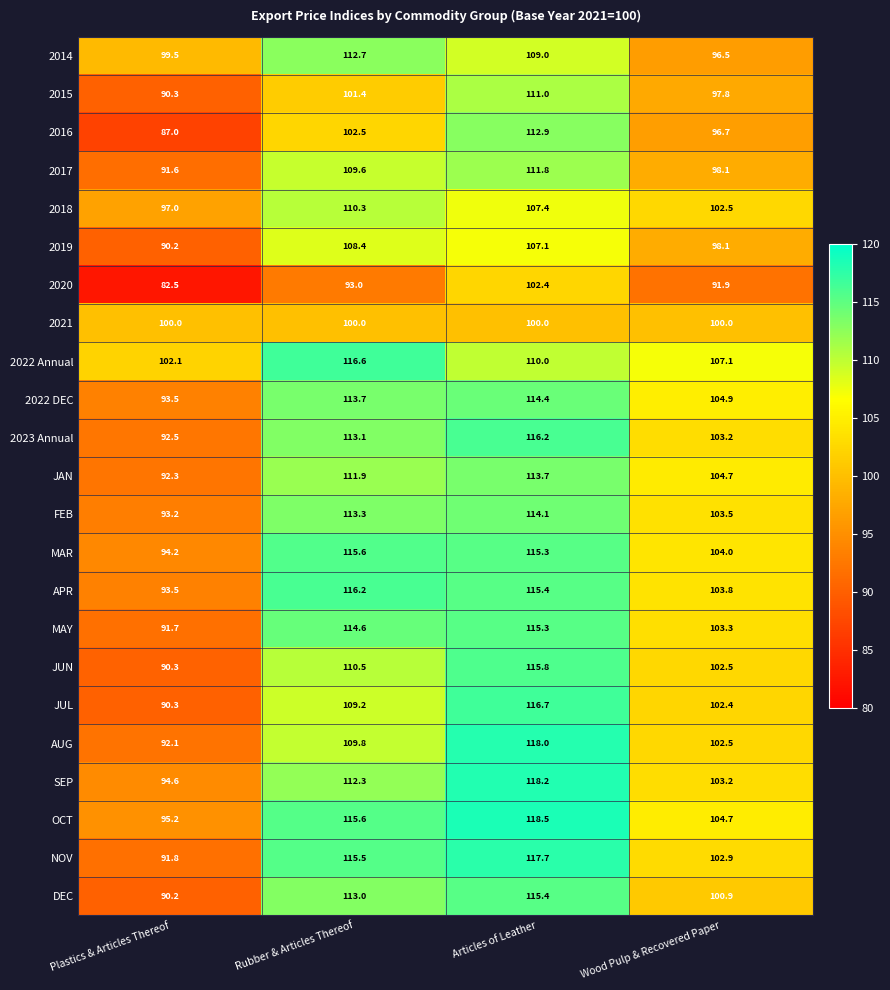

What is the lowest value of the 2022 DEC series?

93.5